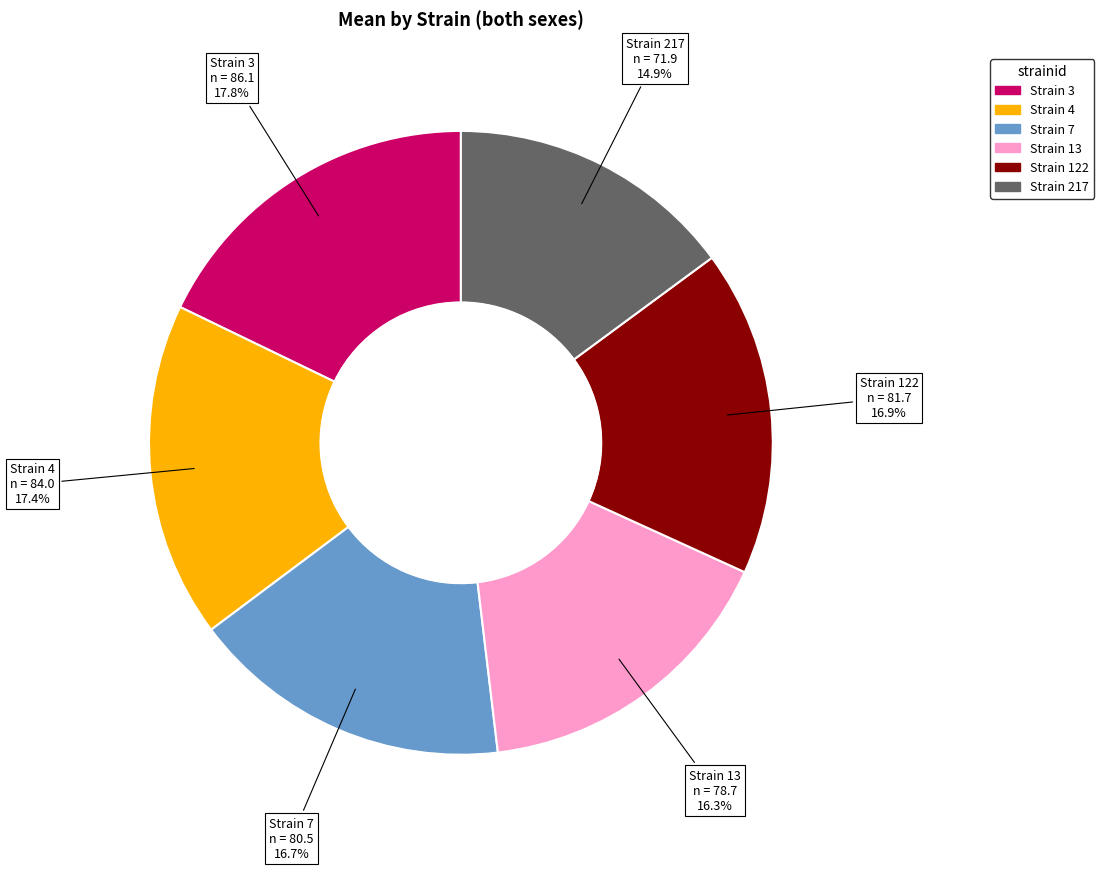

What is the total percentage of Strain 4 and Strain 13?

33.7%